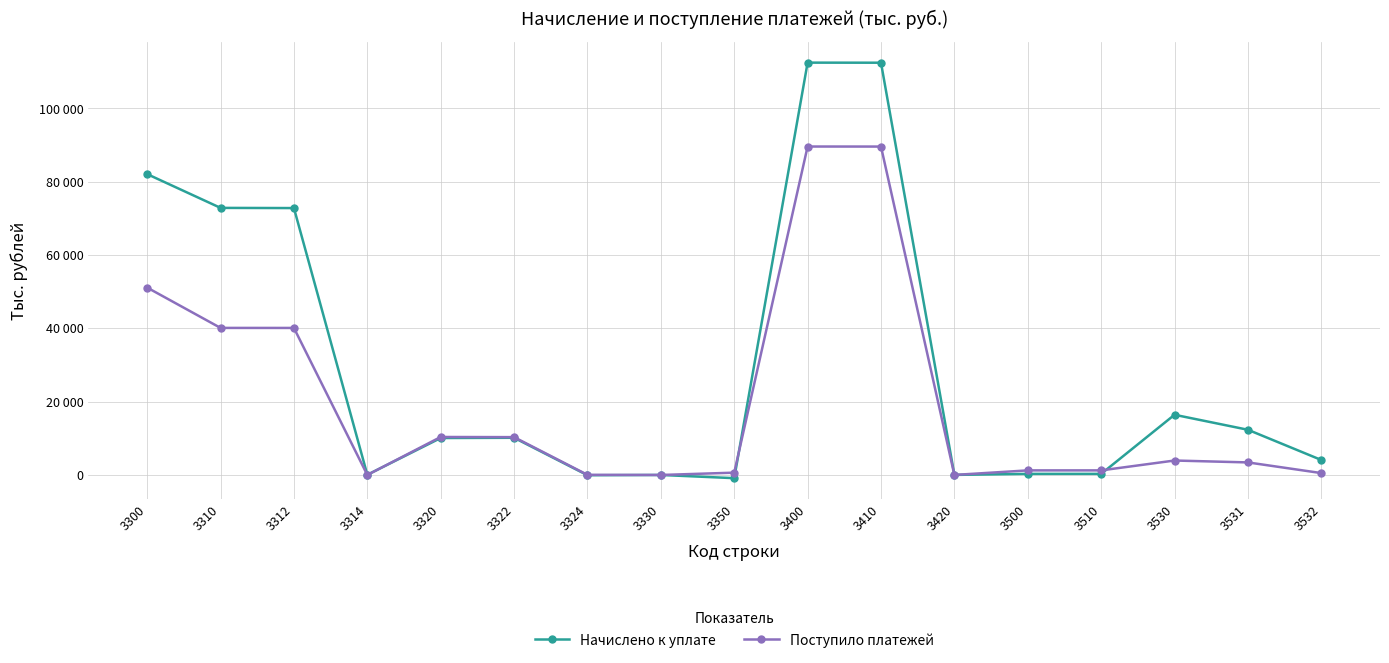

The value of Начислено к уплате at 3532 is 2349. True or false?

False